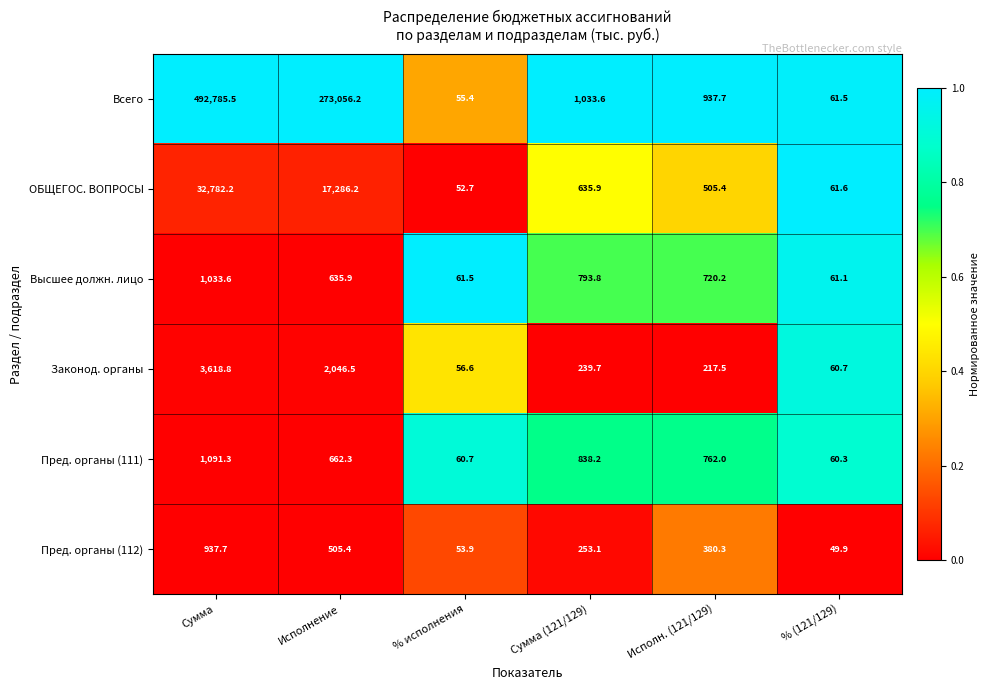

Where is Пред. органы (112) nearest to the value 493?

Исполнение